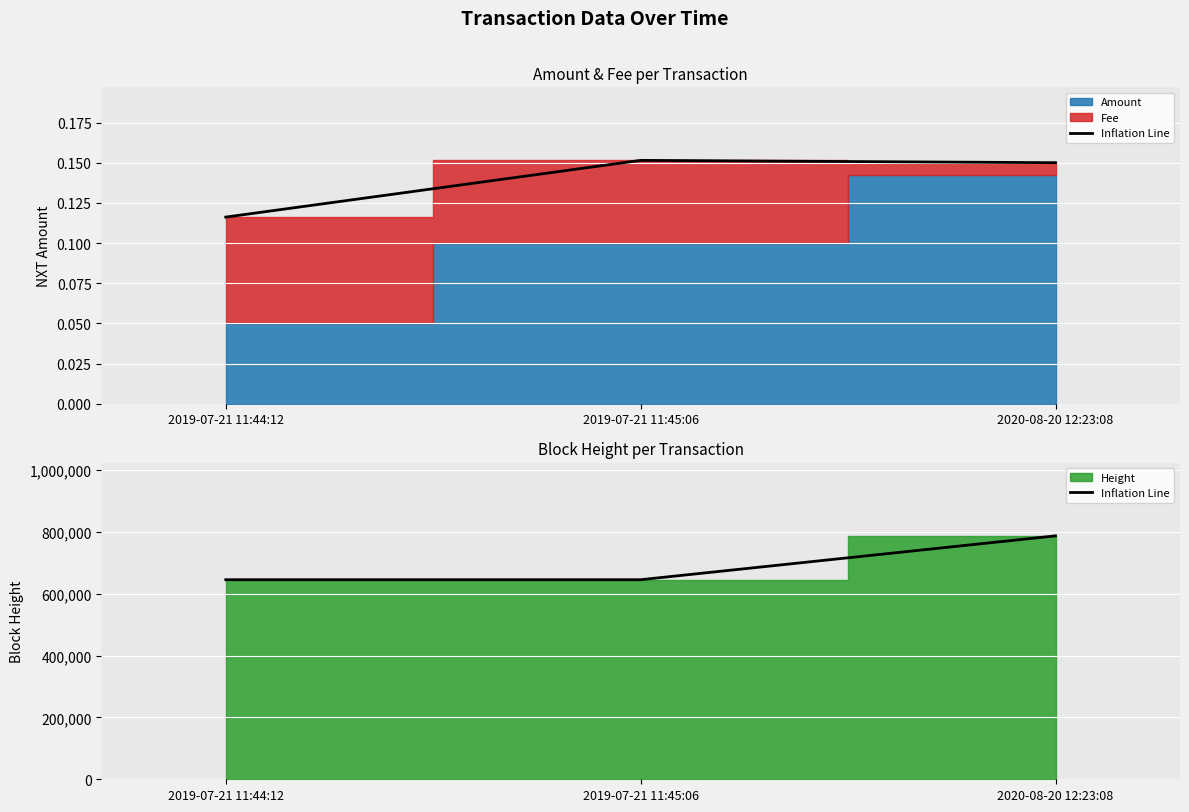

What position from the left is 2019-07-21 11:44:12?

1